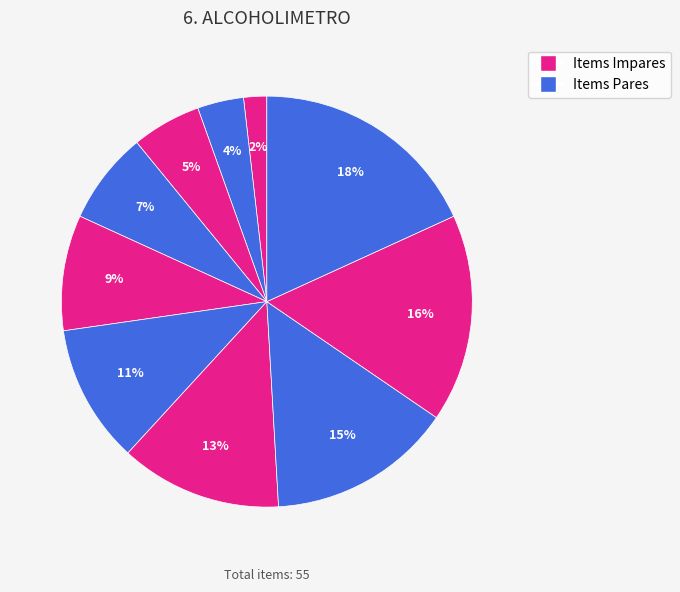

How many slices are in this pie chart?

10